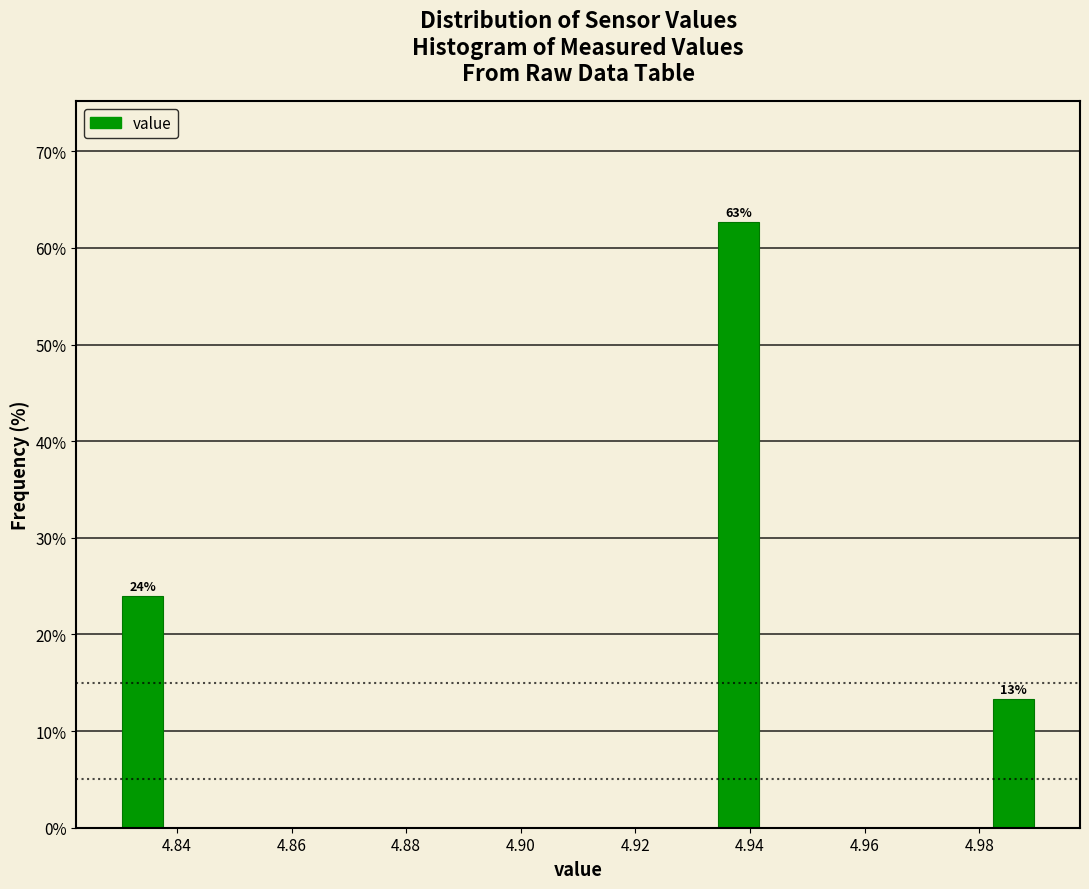

Over which range of the x-axis is the bar tallest?

4.934 to 4.942